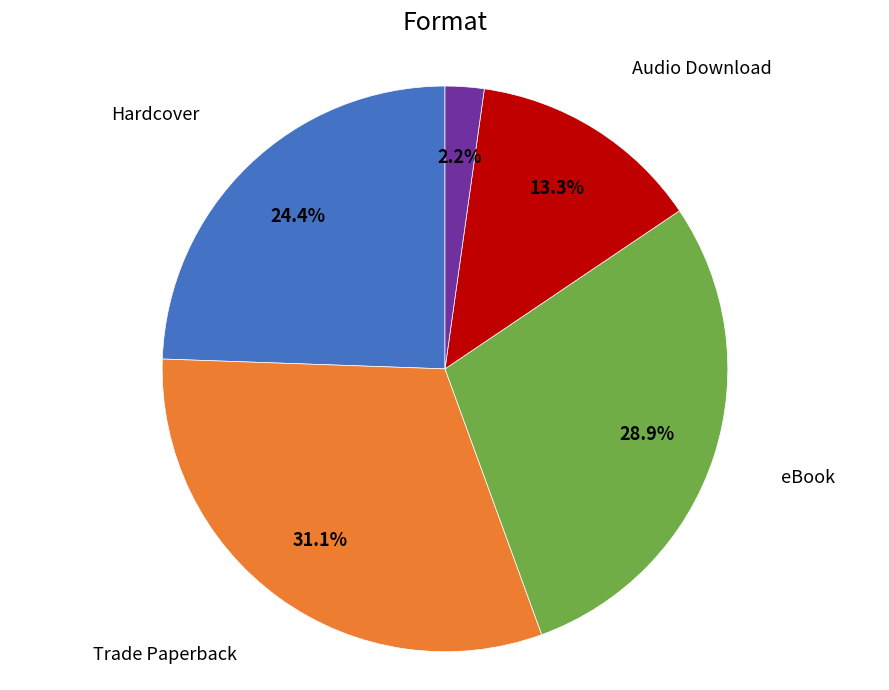

Is there any slice that represents more than half of the pie?

No